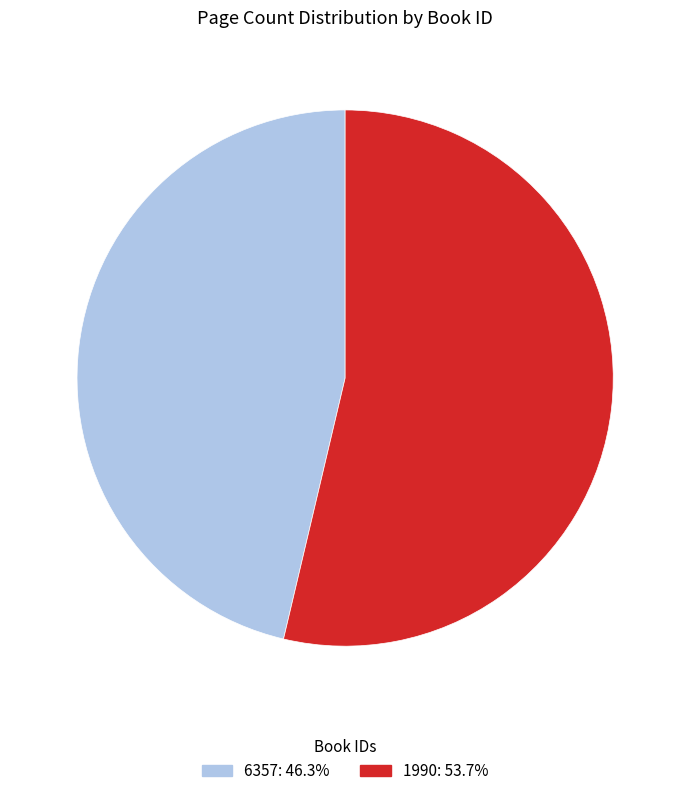

Is there a majority slice in this chart?

Yes